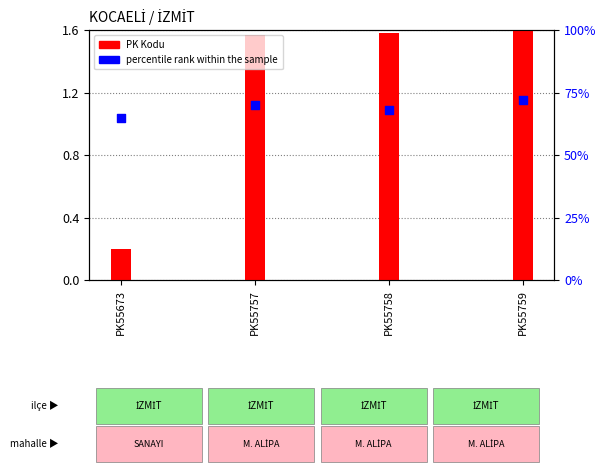

At how many categories does at least one series exceed 1?

3